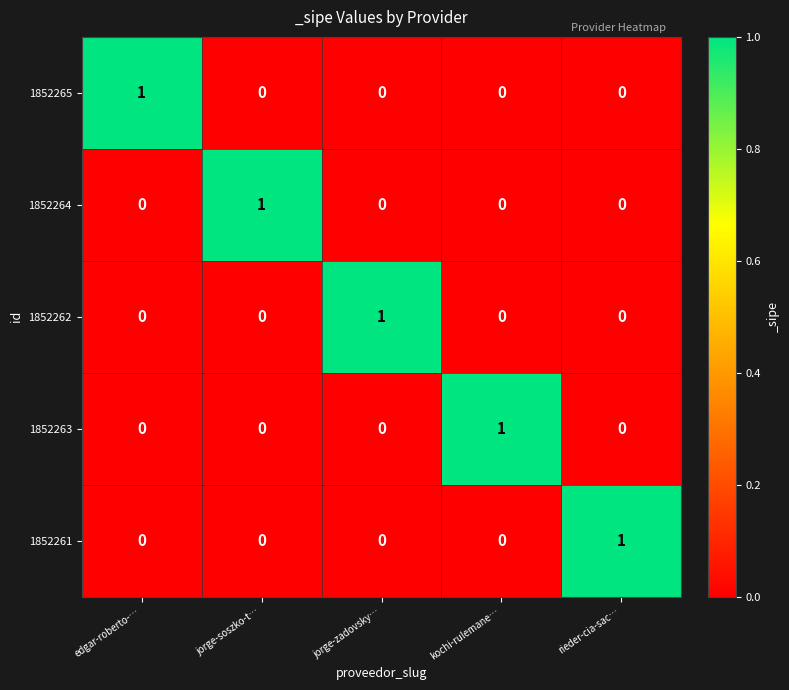

Is the value of 1852262 at jorge-soszko-t… greater than the value of 1852265 at edgar-roberto-…?

No